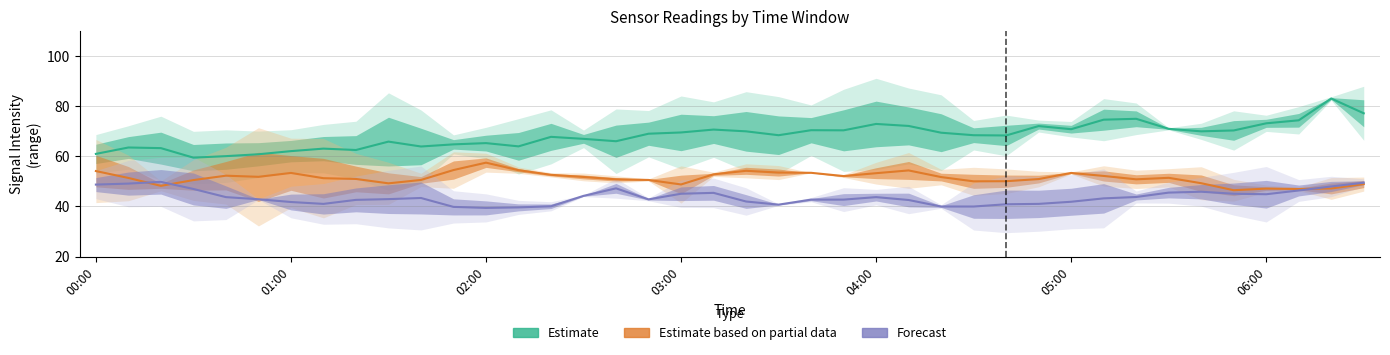

How many interior local valleys does the Forecast series have?

5